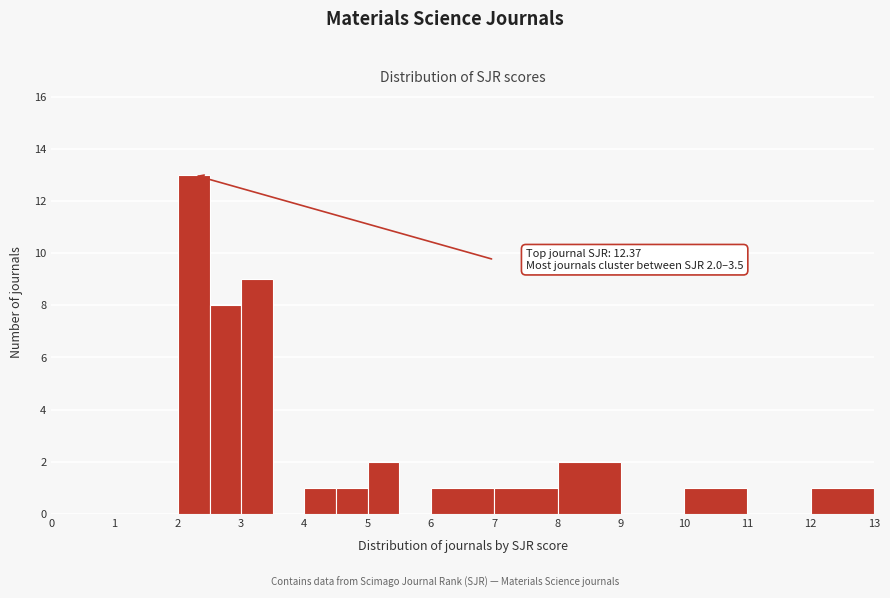

Over which range of the x-axis is the bar tallest?

2.0 to 2.5